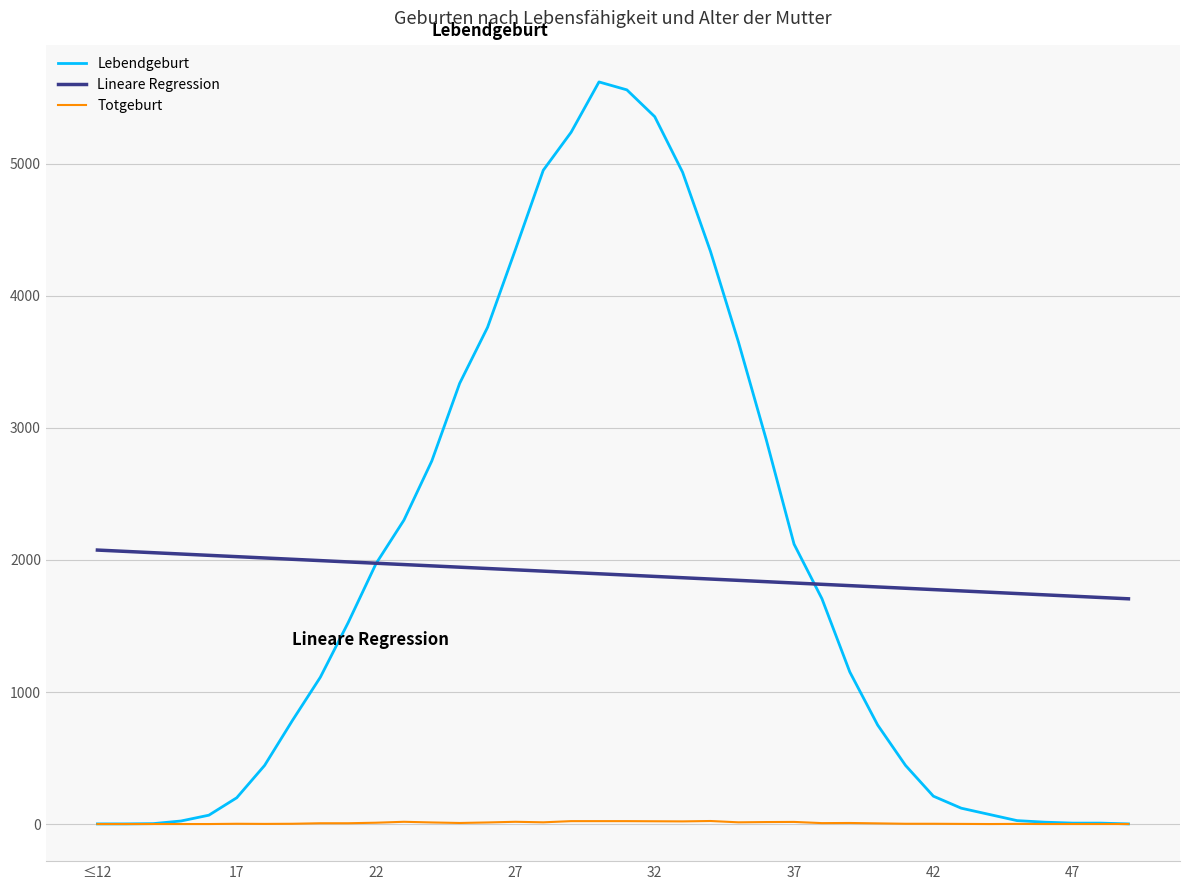

Which series has the largest range (max minus min)?

Lebendgeburt